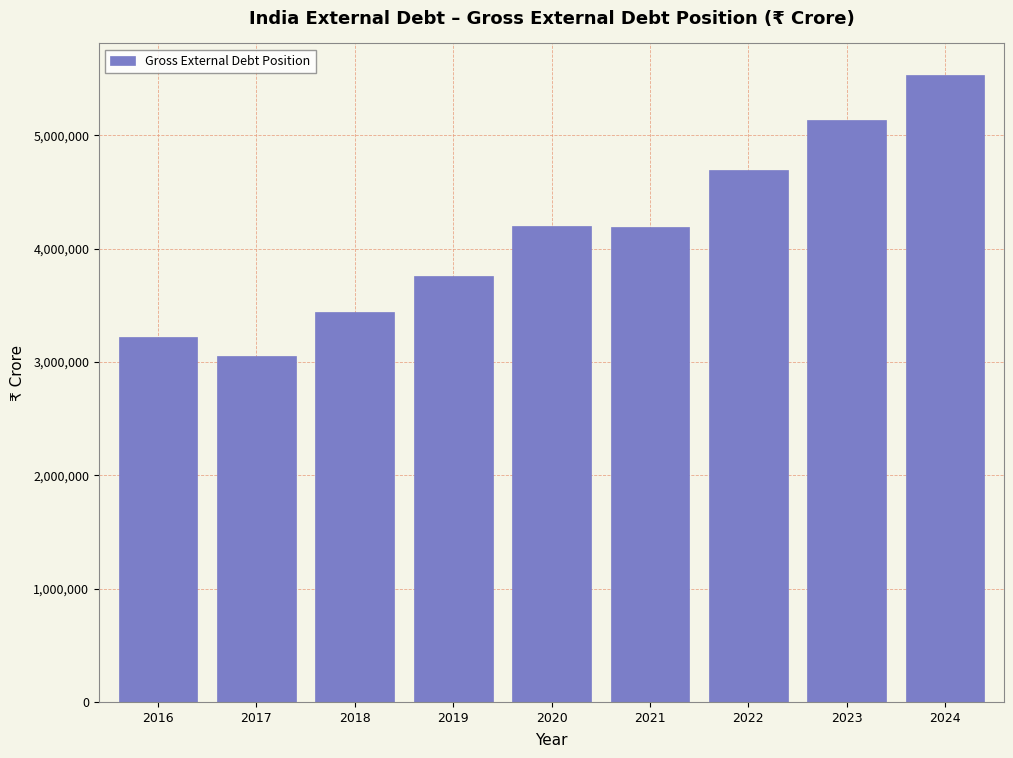

What is the value of the 5th bar from the left?

4196731